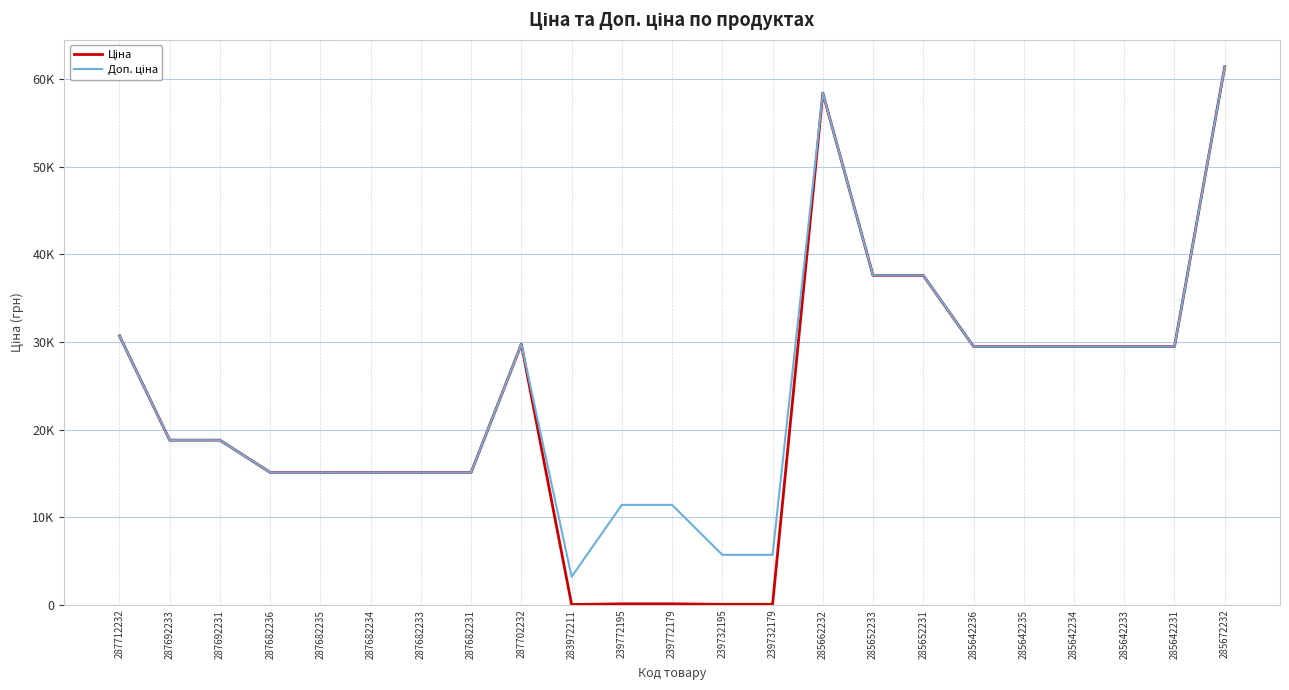

What is the average value of the Доп. ціна series?

24069.5